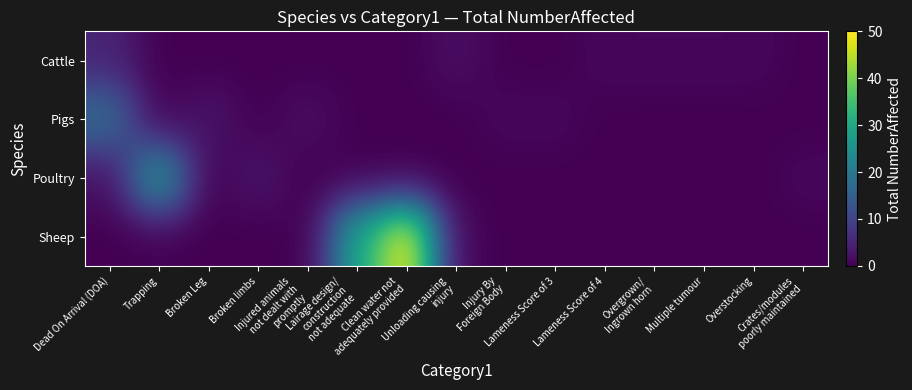

Between Clean water not adequately provided and Multiple tumour, which series saw the biggest shift?

Sheep